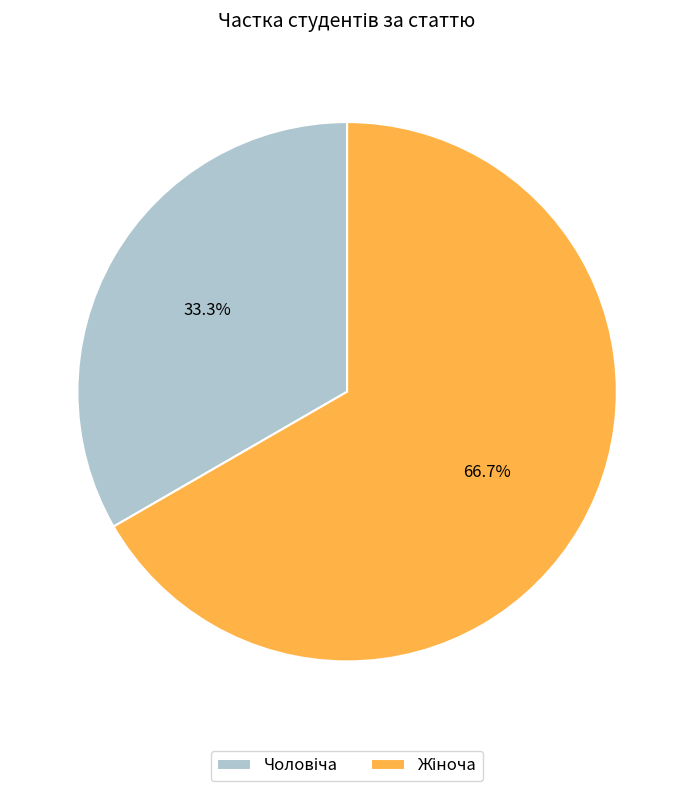

Count the number of slices in the pie.

2